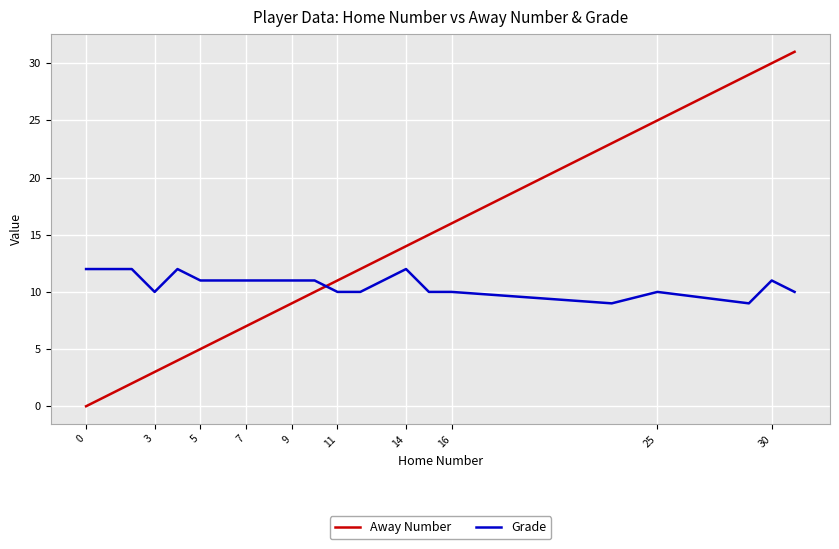

How many Grade values are between 10 and 11?

14